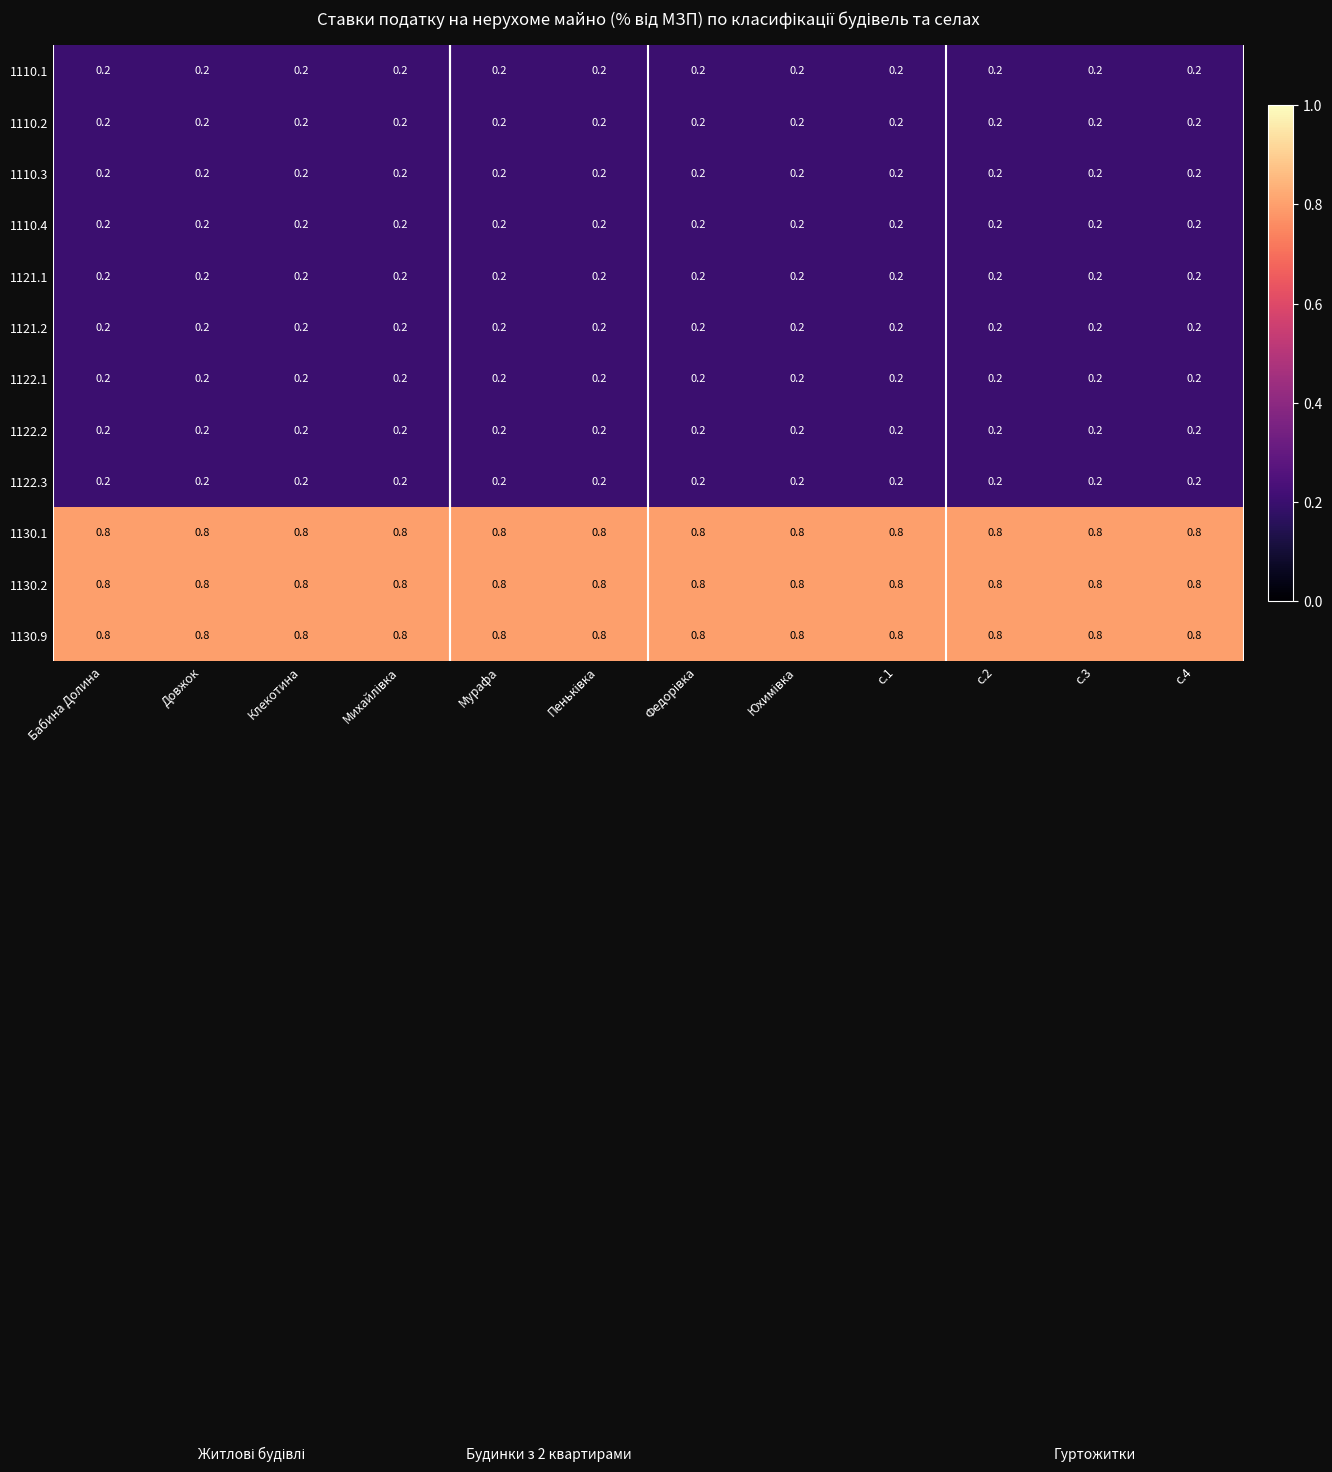

What is the sum of the 1130.1 values at с.2 and Клекотина?

1.6